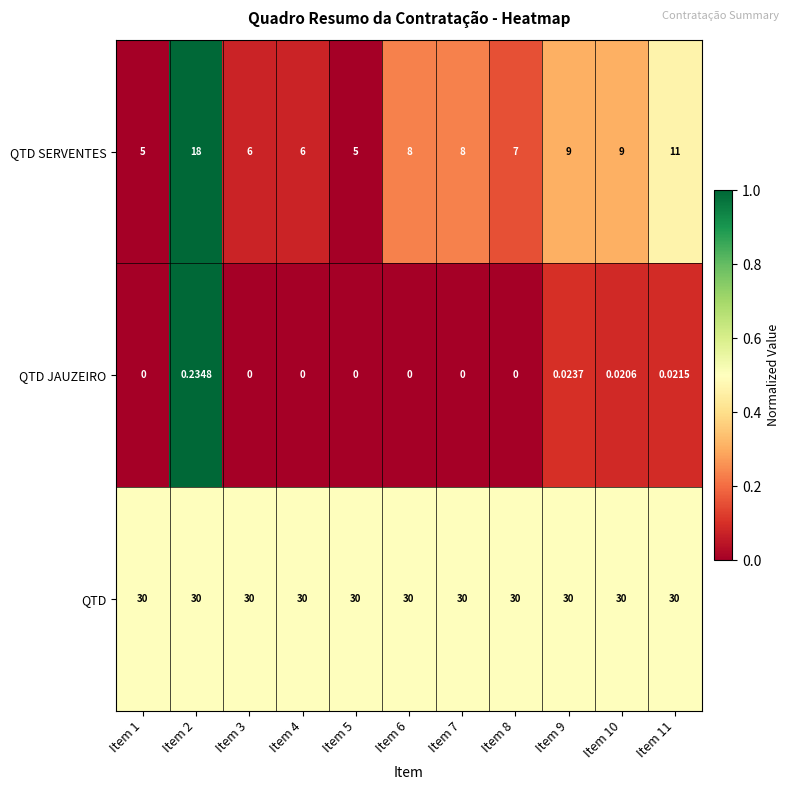

Is the value of QTD SERVENTES at Item 4 greater than the value of QTD JAUZEIRO at Item 7?

Yes